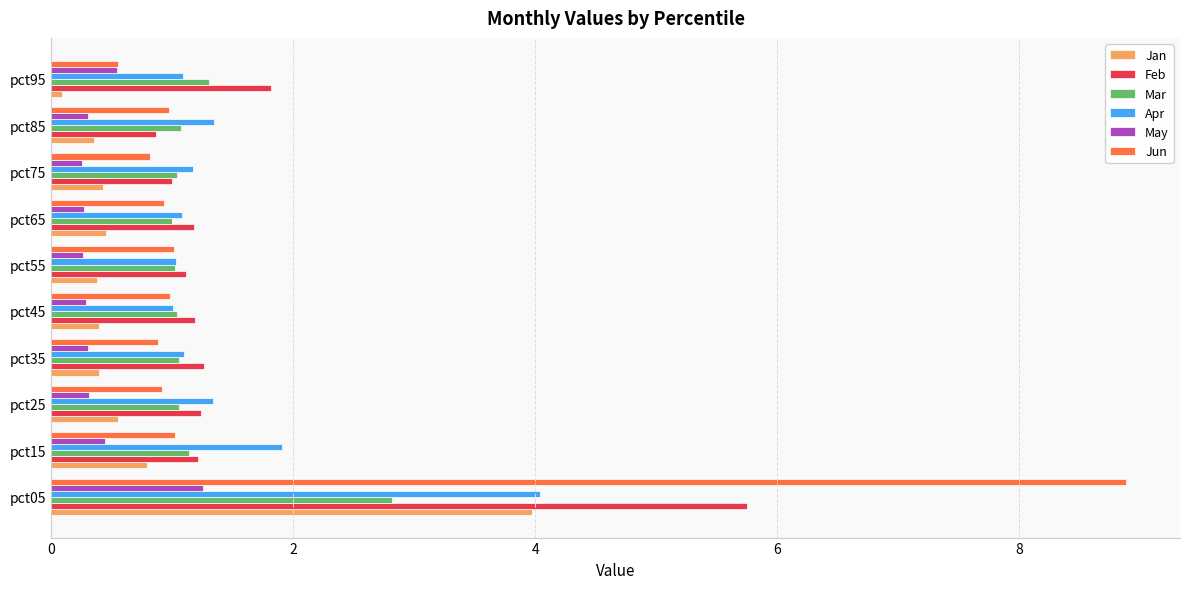

At how many categories does at least one series exceed 8?

1